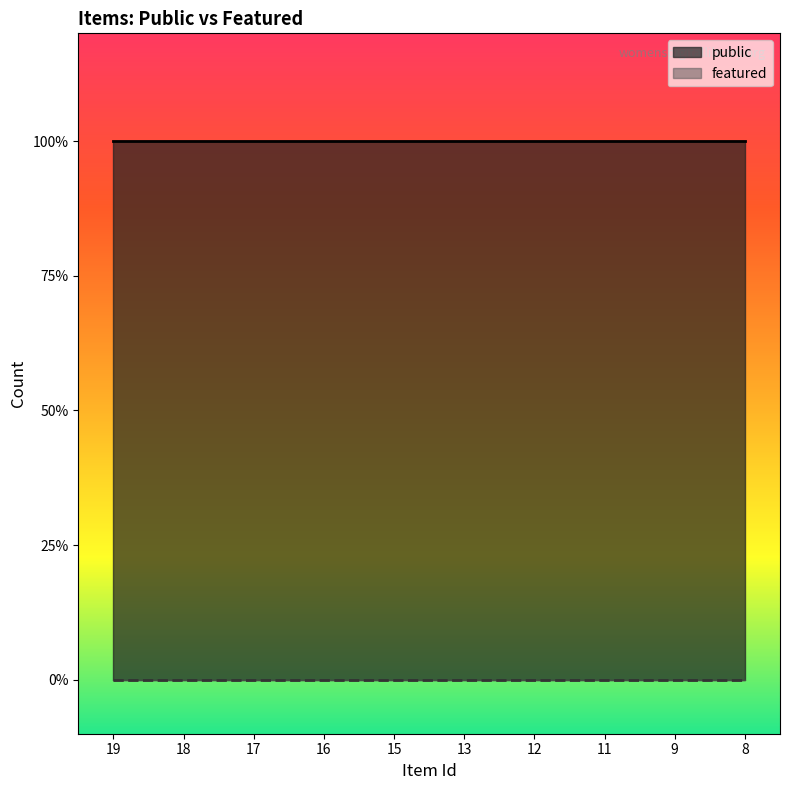

Which series has the largest total across all categories?

public